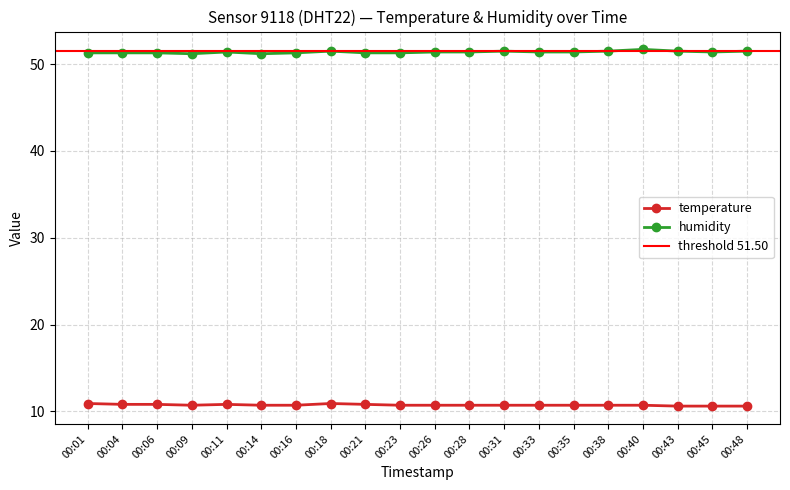

What is the value of the temperature point at the 5th from the left?

10.8